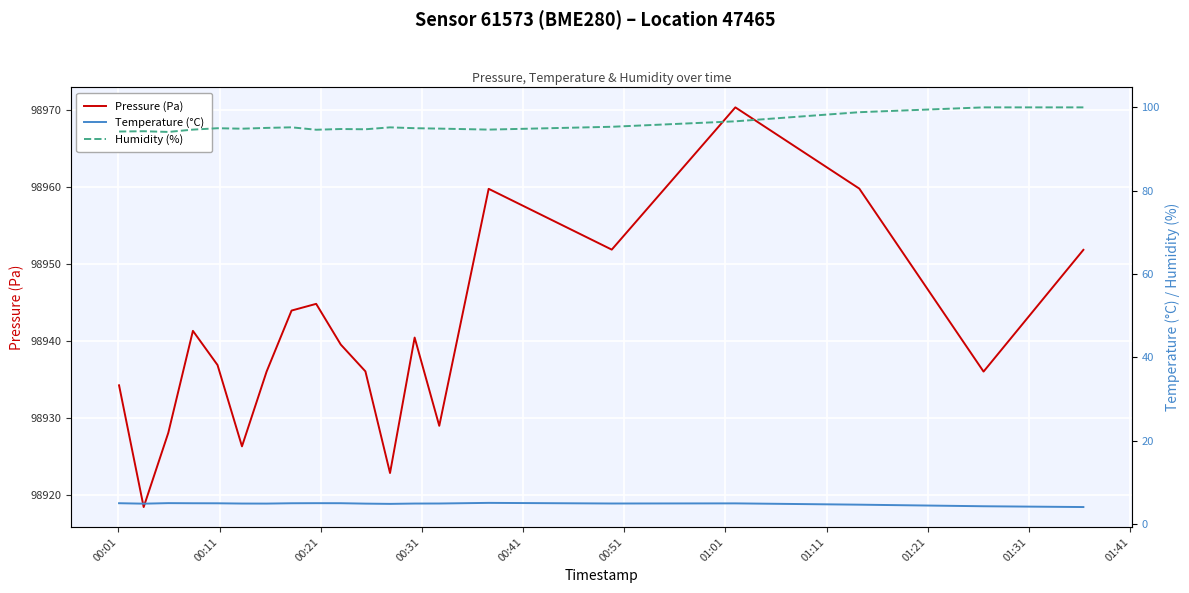

What is the highest value of the Pressure (Pa) series?

98970.3